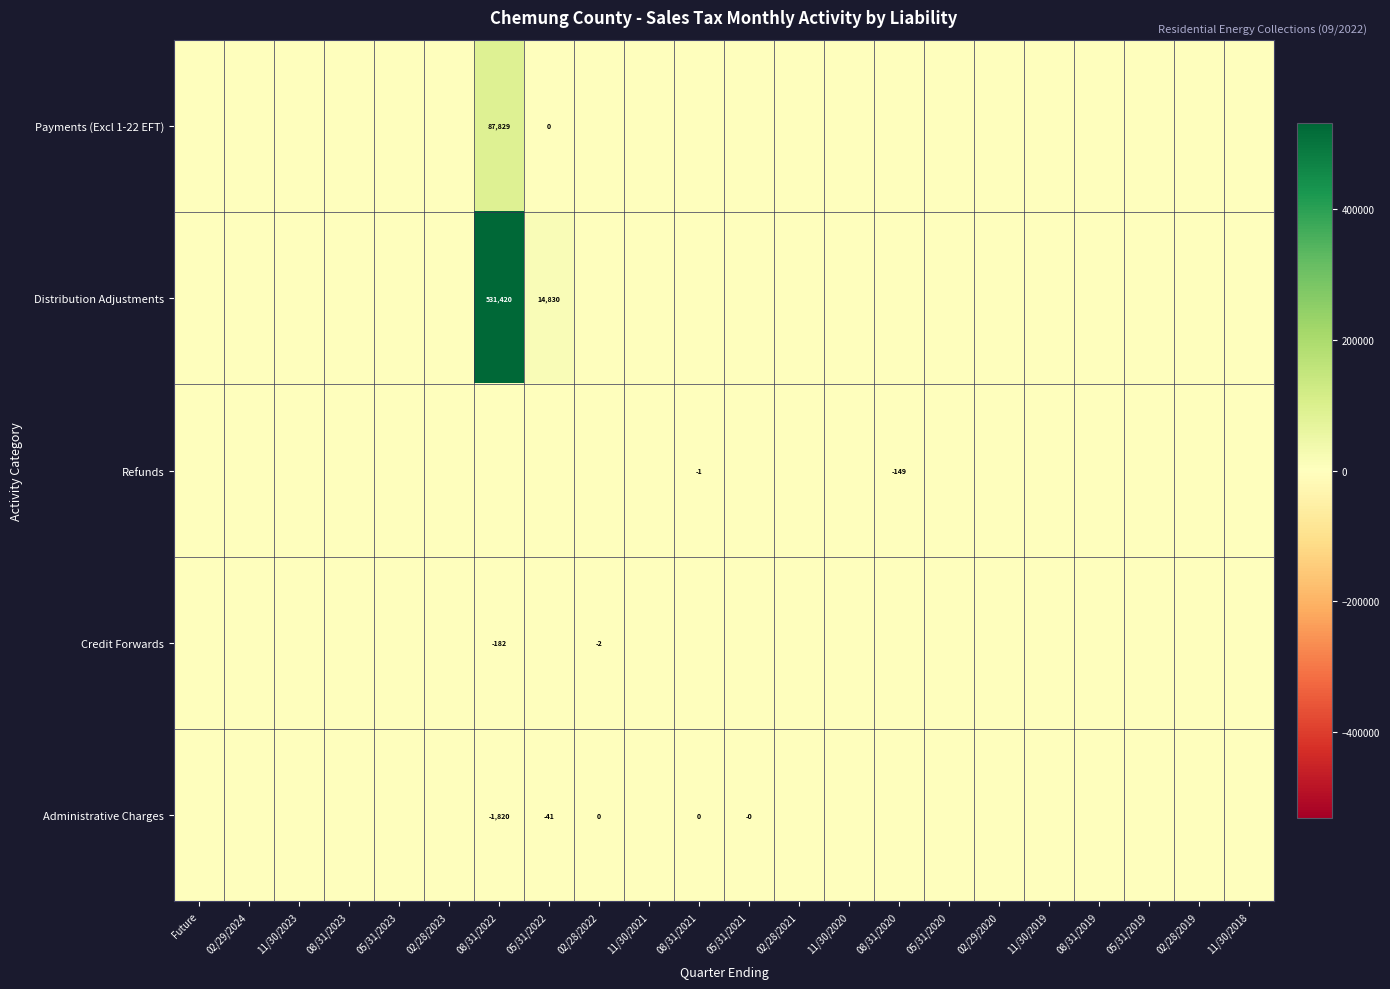

True or false: Distribution Adjustments has a value of 778575 at 08/31/2022.

False